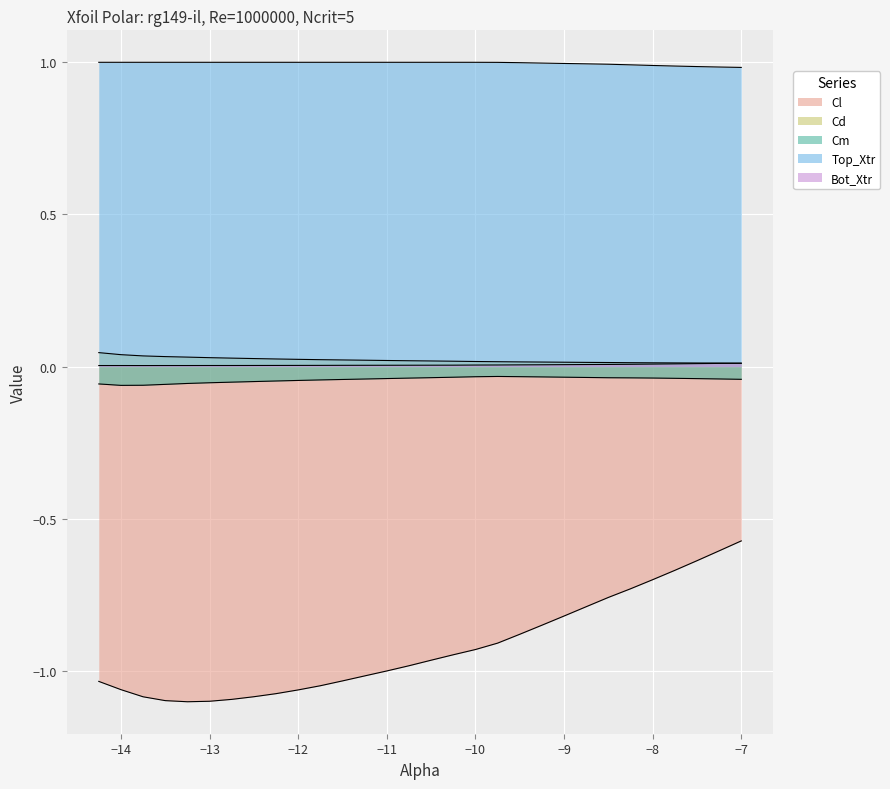

What is the maximum value for Cl?

-0.6